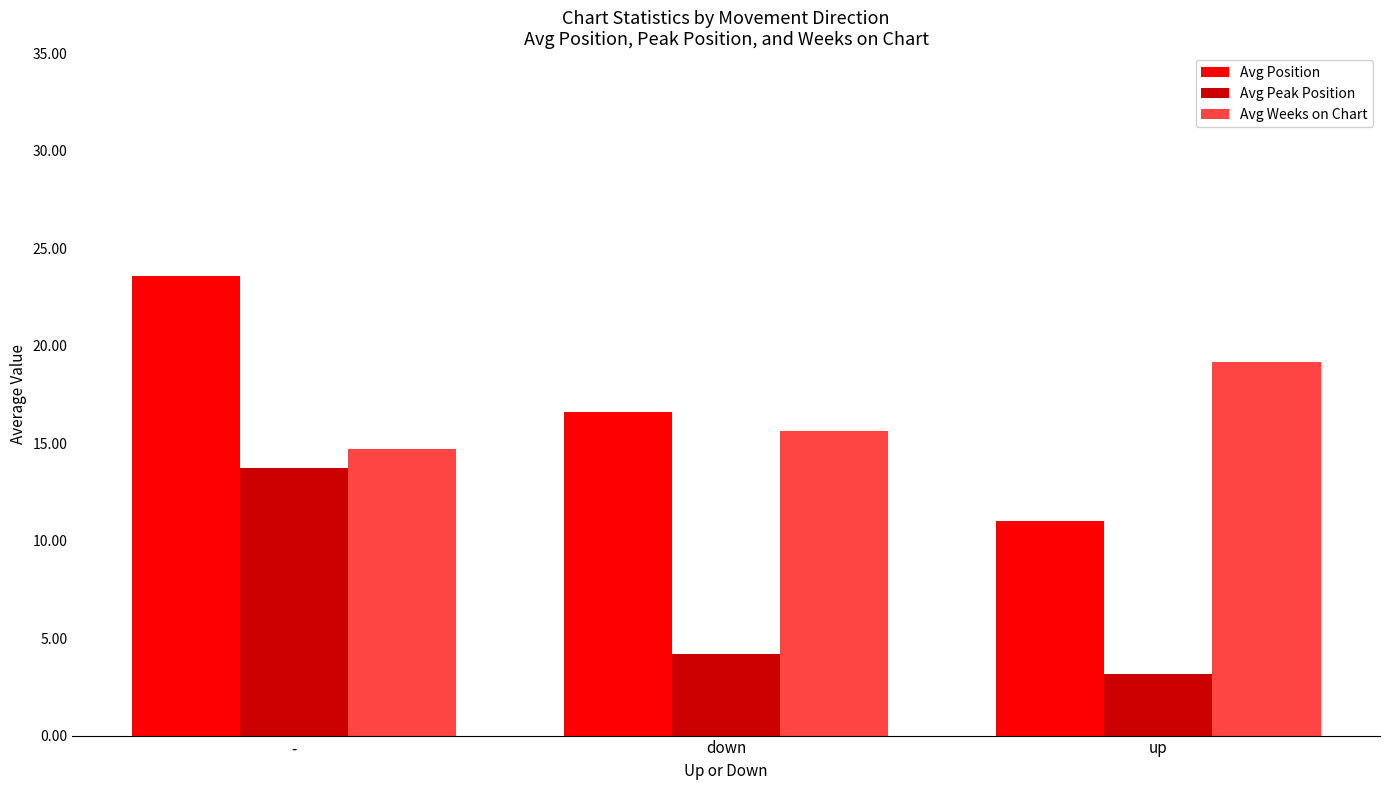

How many data points in Avg Weeks on Chart are less than 15?

1